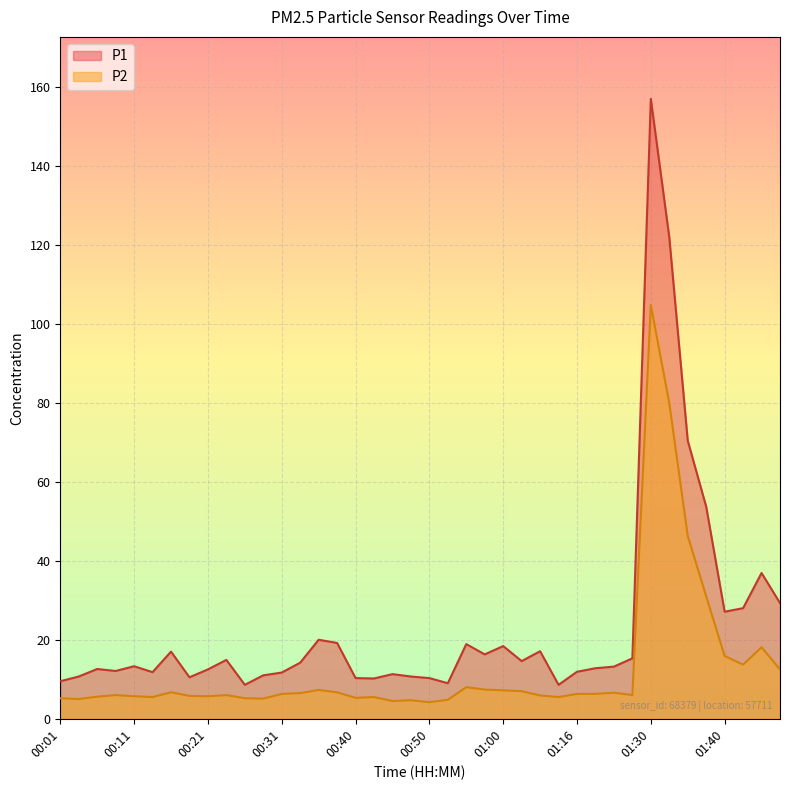

Where is P2 nearest to the value 54?

01:35